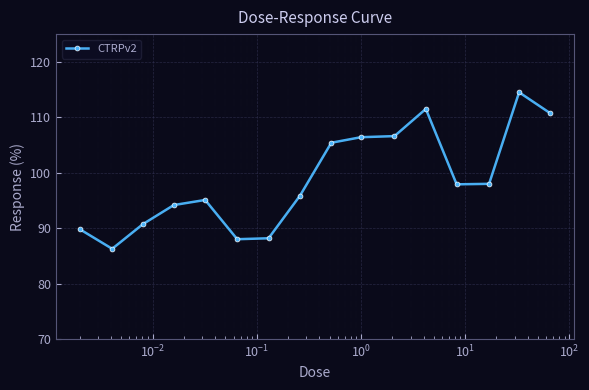

What is the difference between the maximum and minimum values?

28.2